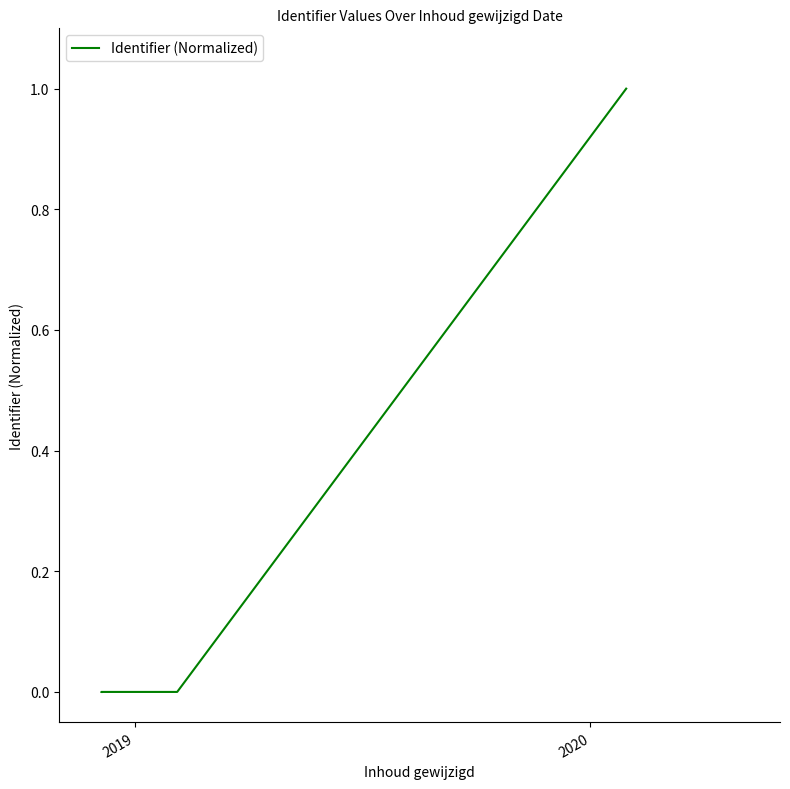

Does the chart have visible grid lines?

No